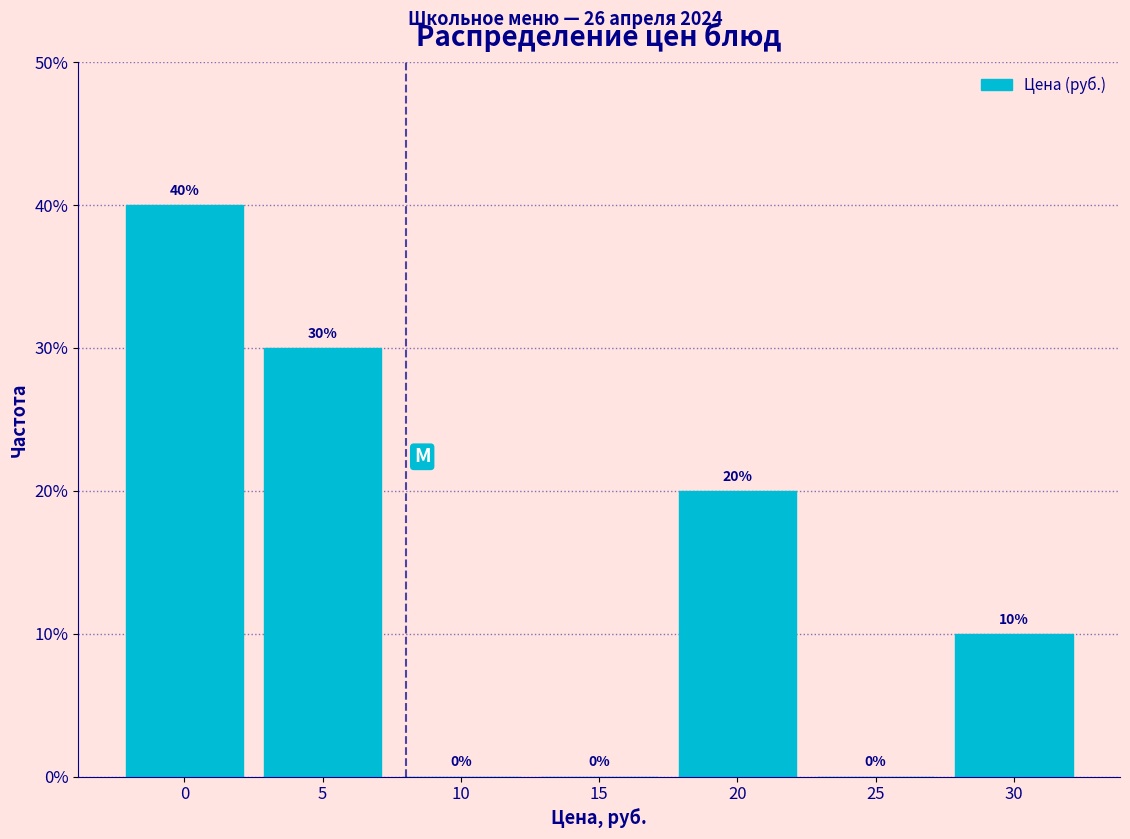

Reading right to left, list all the values displayed in this chart.

30=10	25=0	20=20	15=0	10=0	5=30	0=40